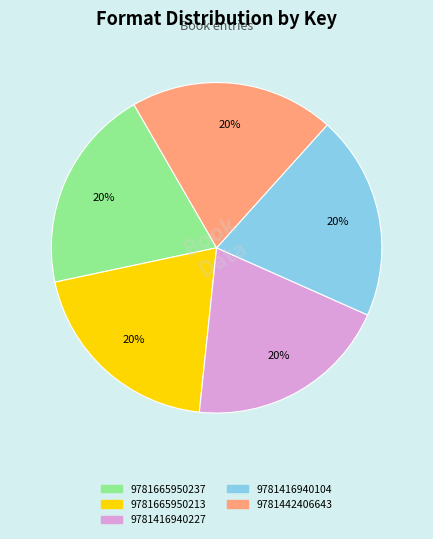

To the nearest percent, what portion does 9781416940104 represent?

20%